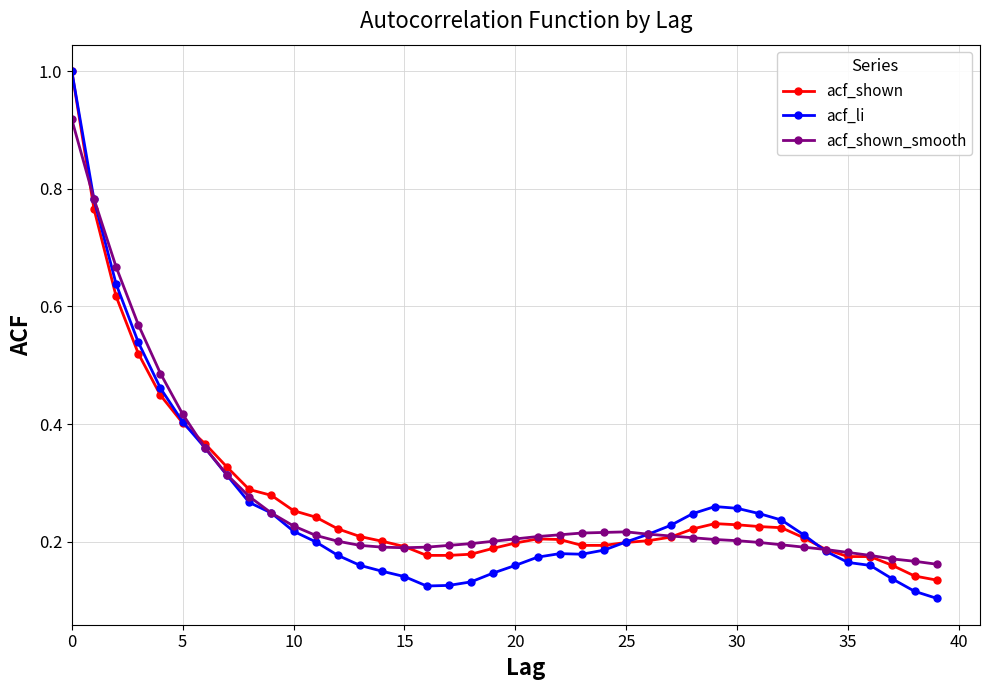

True or false: acf_shown has more than 0 points higher than both neighbors.

True